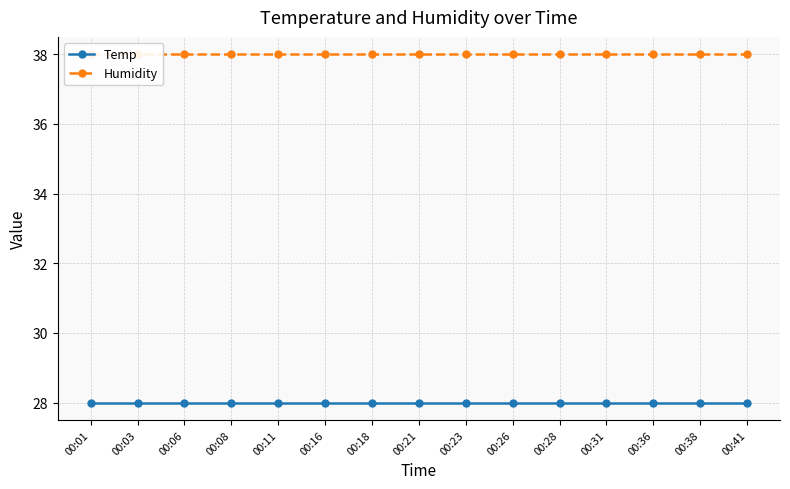

The Humidity series shows 38 at 00:08. True or false?

True